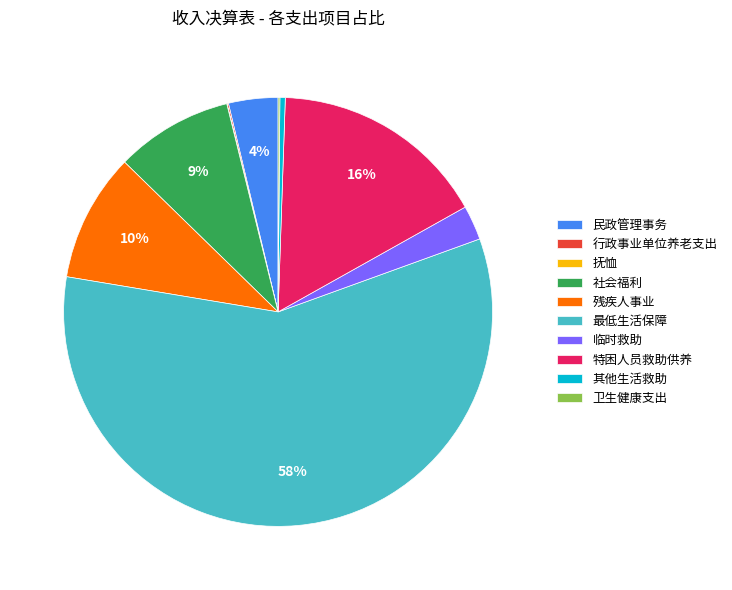

Is there any slice that represents more than half of the pie?

Yes